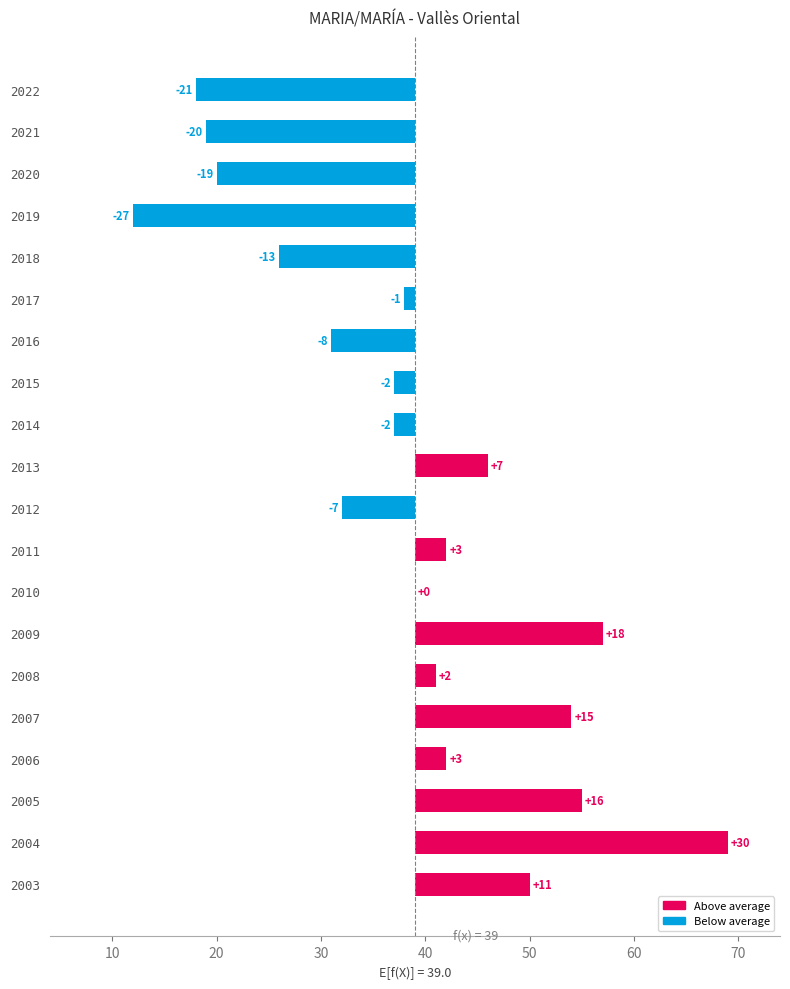

Does the chart contain stacked bars?

No